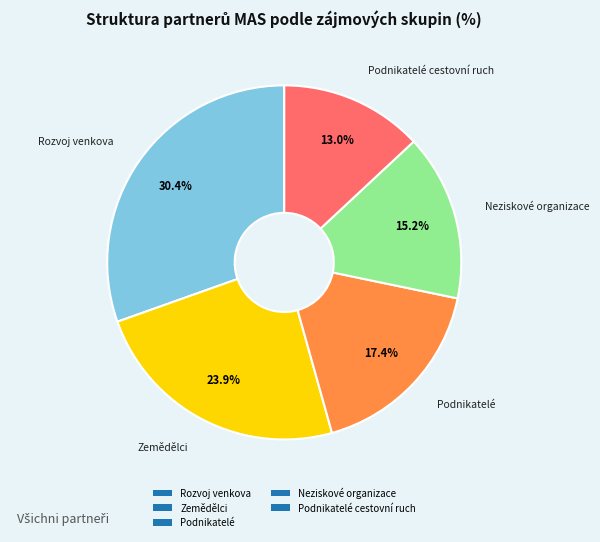

To the nearest percent, what percentage of the pie is Rozvoj venkova?

30%